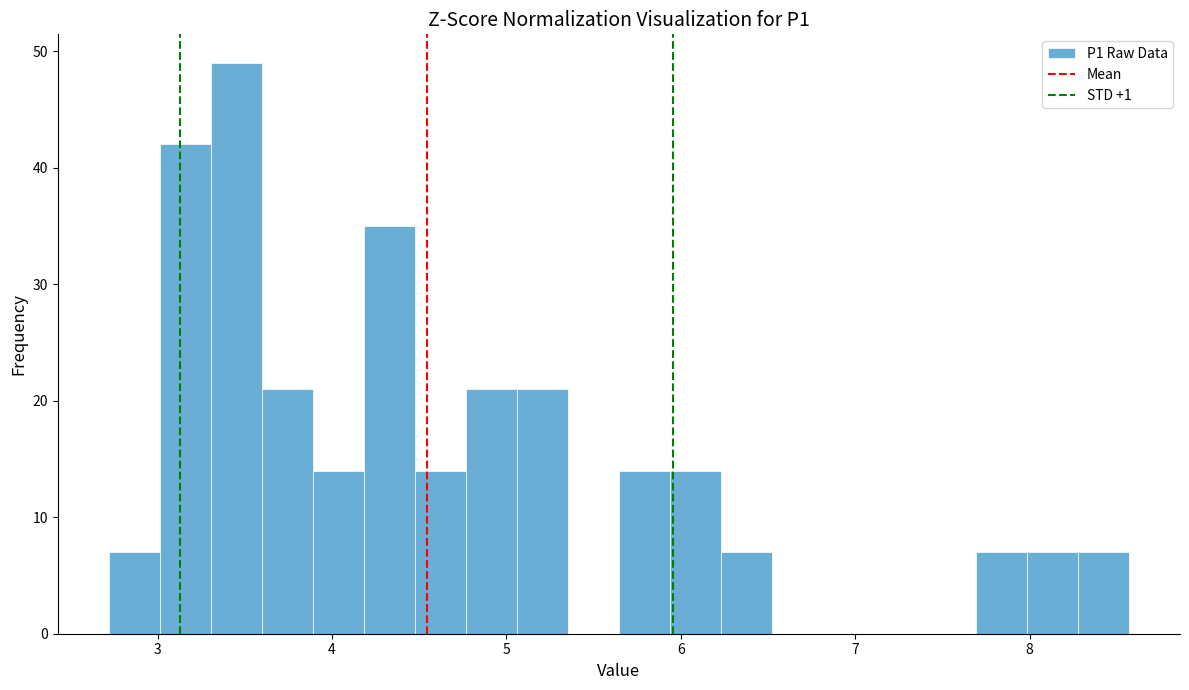

Around what value on the x-axis is the tallest bar? Give the approximate position of its centre, as read against the axis.

3.5